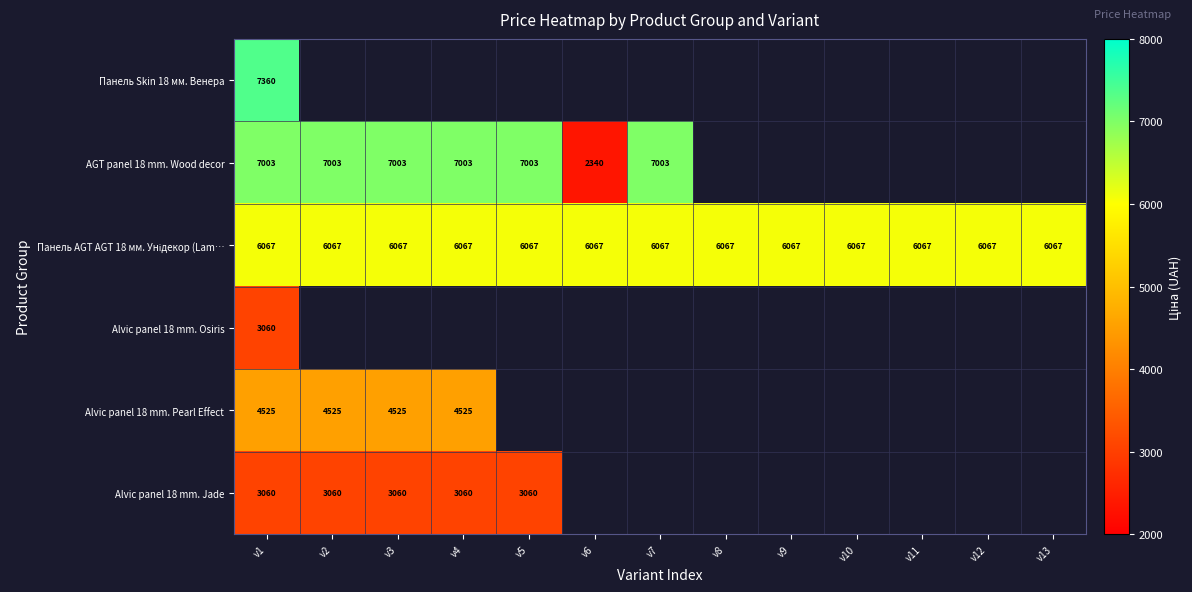

The value of Alvic panel 18 mm. Jade at v4 is 3060.0. True or false?

True